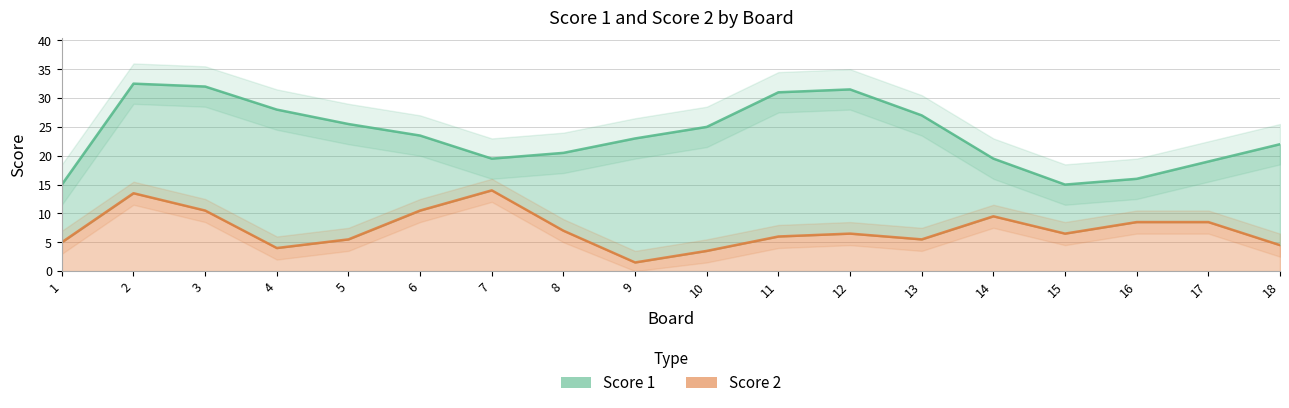

Which series has the largest total across all categories?

Score 1